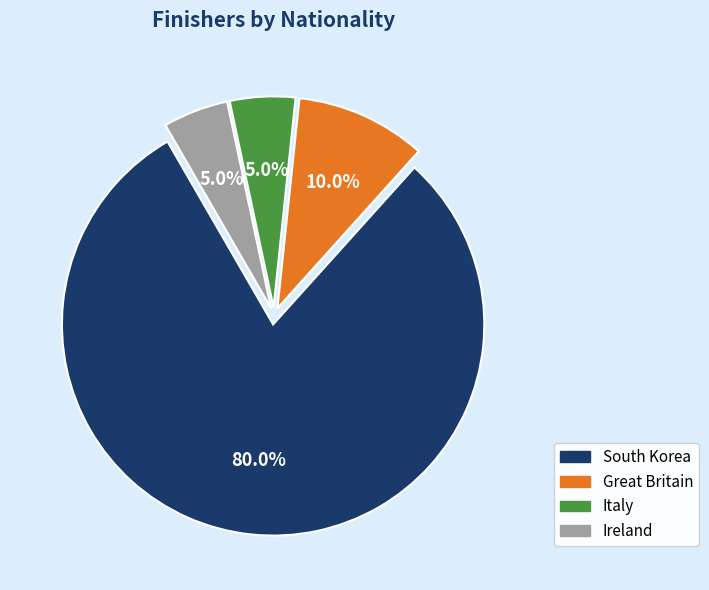

The South Korea slice represents 80% of the pie. True or false?

True